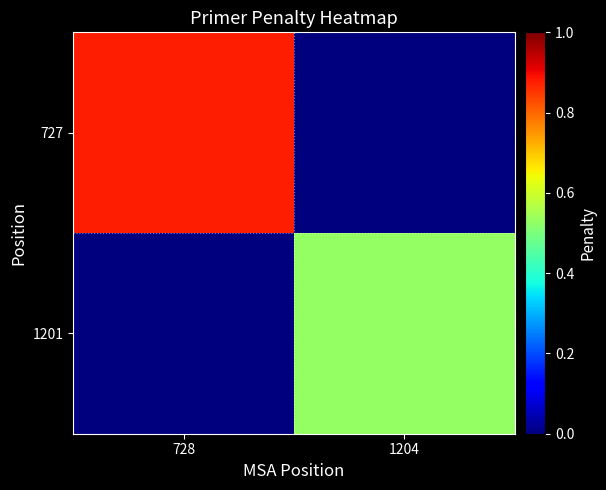

Reading left to right, extract all data points from this chart.

727: 728=0.9	1204=0.0
1201: 728=0.0	1204=0.5